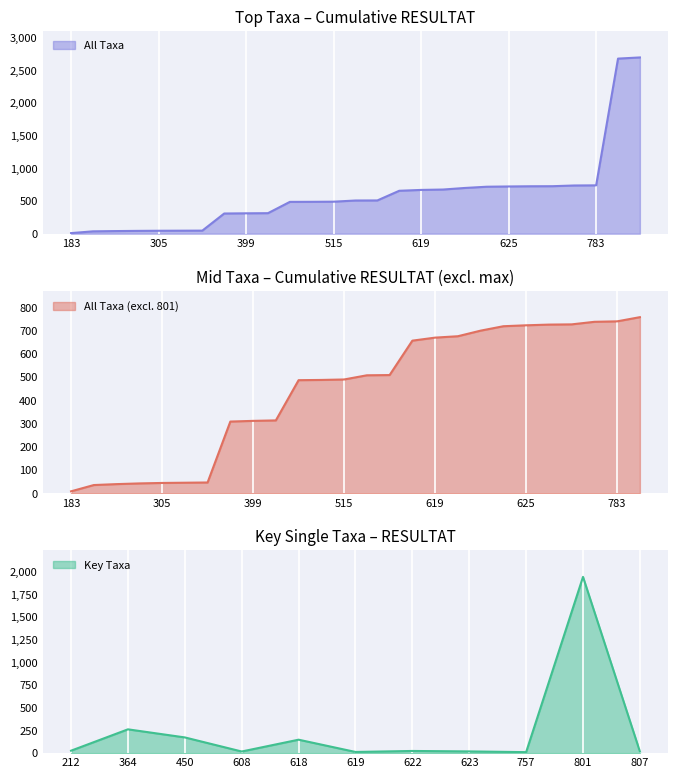

True or false: All Taxa has a value of 45 at 305.

True